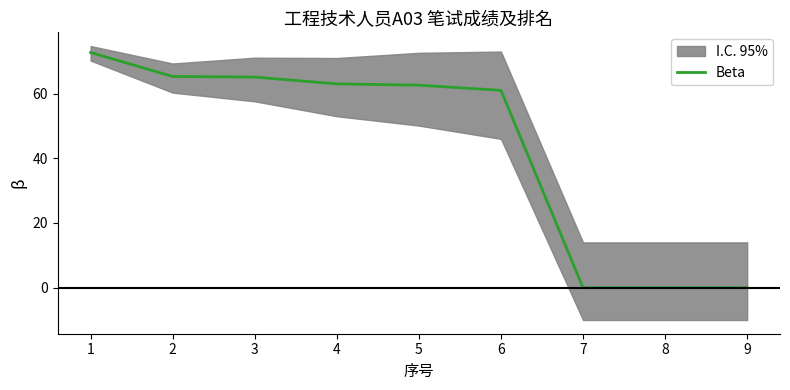

At which label is the value closest to 36?

6